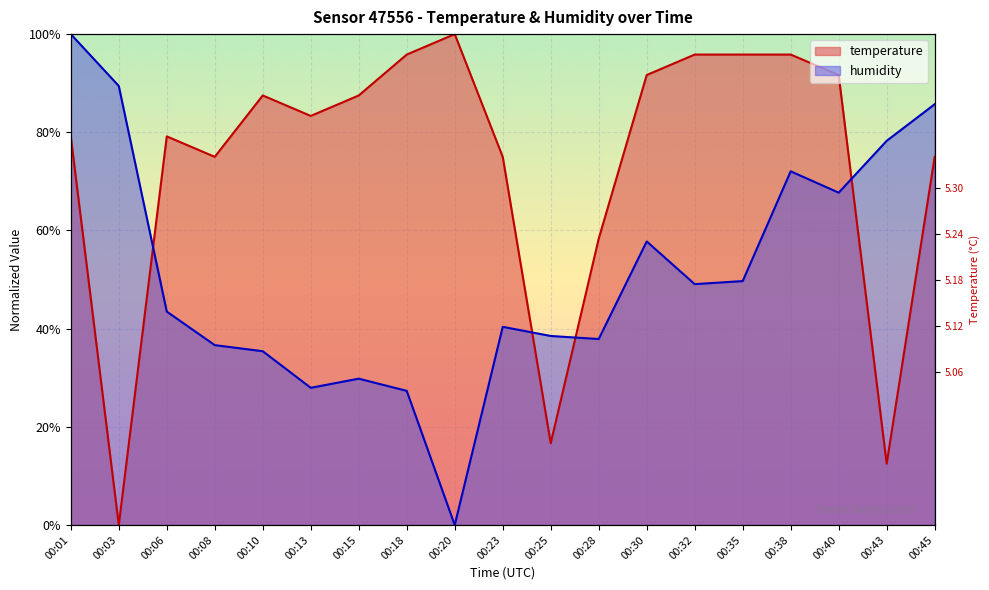

What is the value of the temperature point at the 17th from the left?

0.9